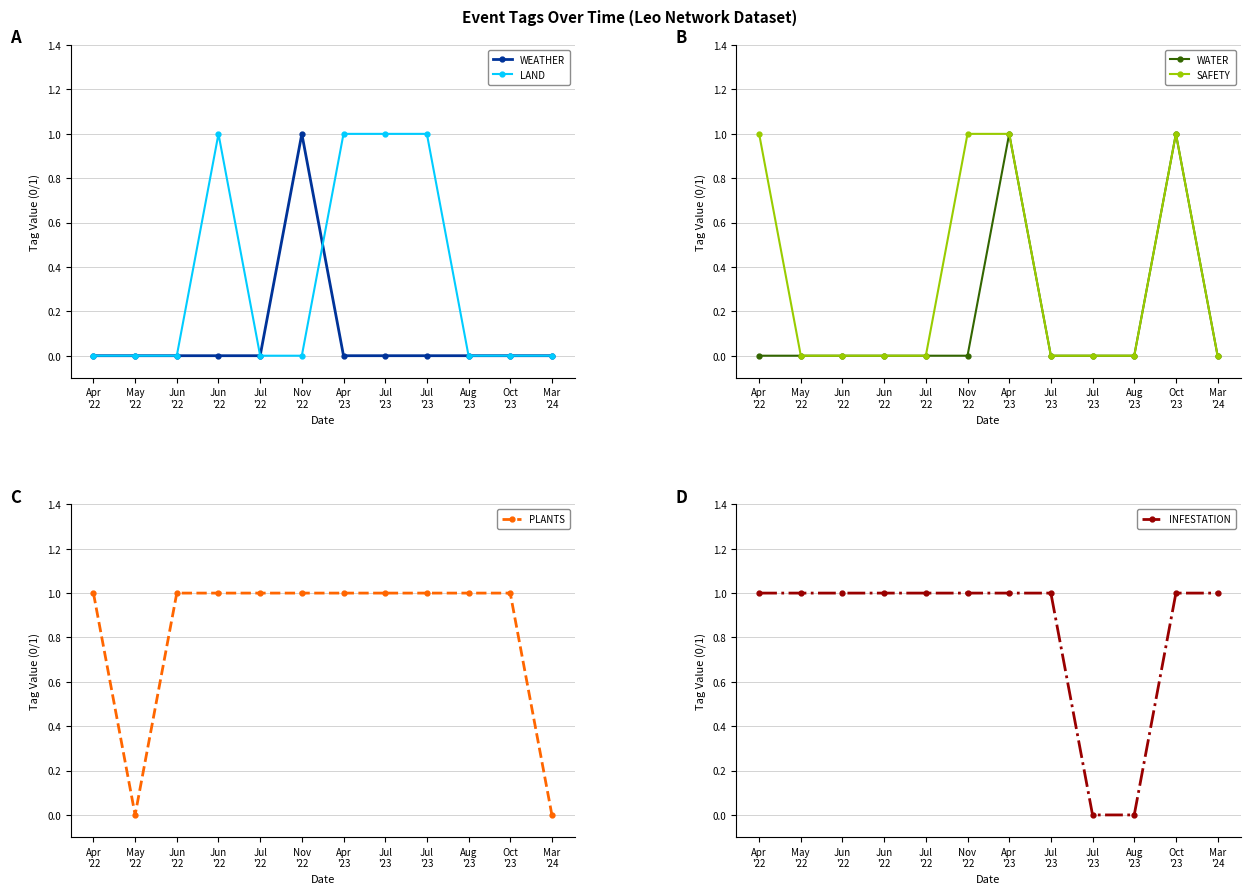

How many values in the WATER series exceed 0?

2